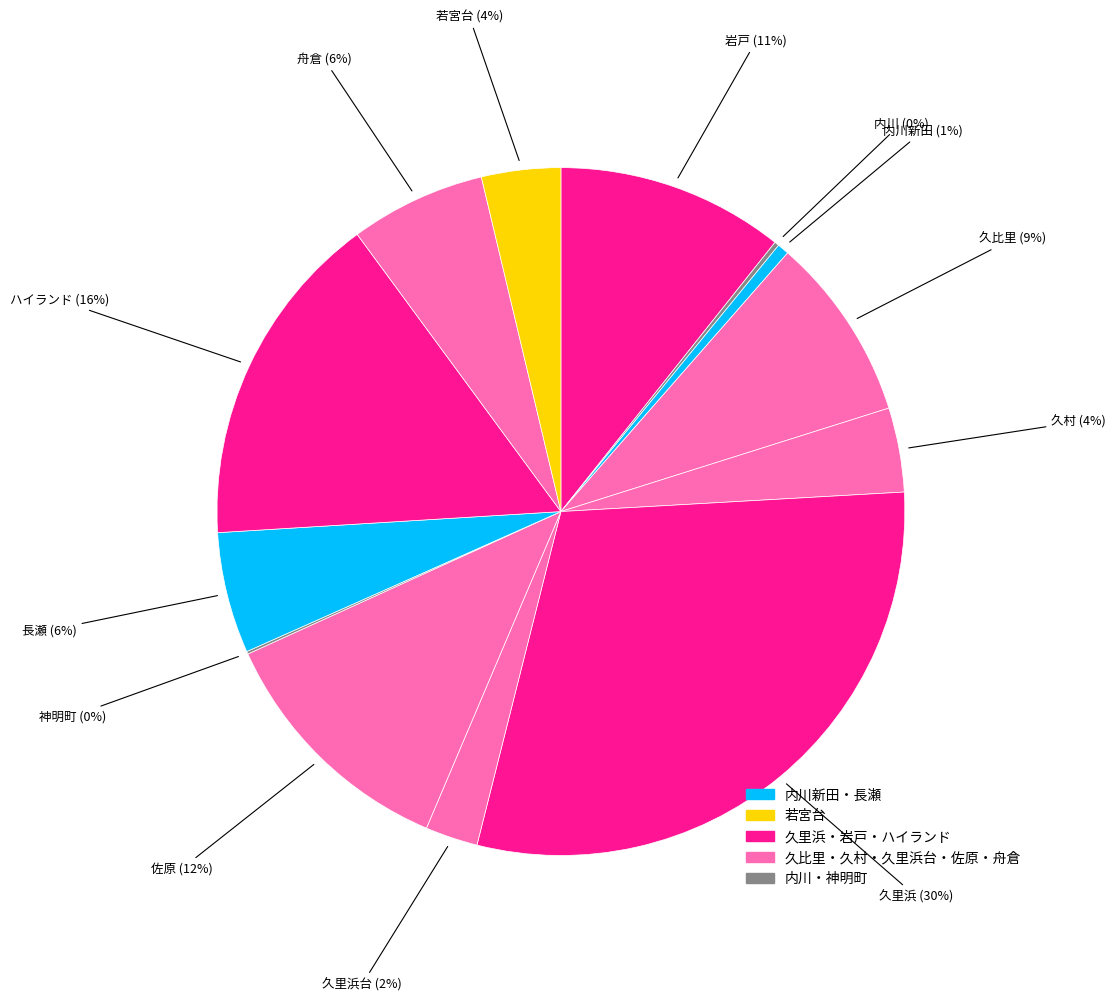

How many segments does this pie chart have?

13